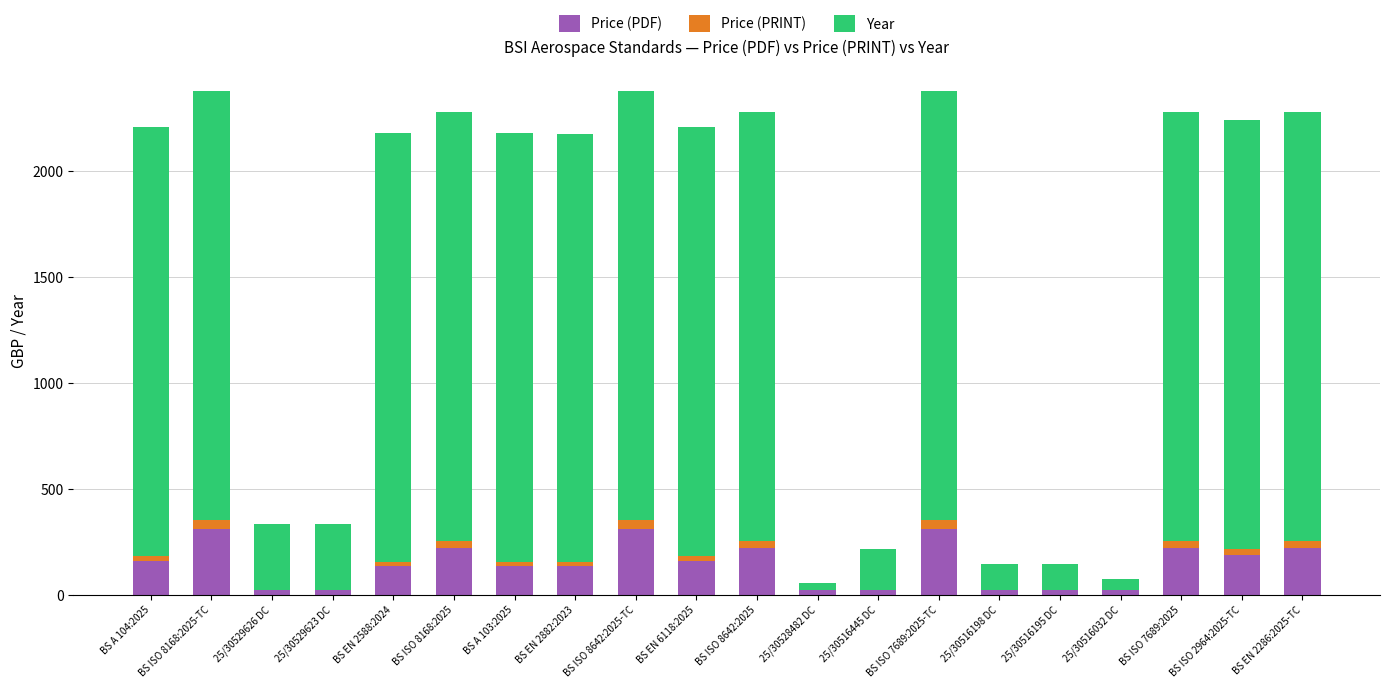

What is the highest value of the Price (PDF) series?

308.0